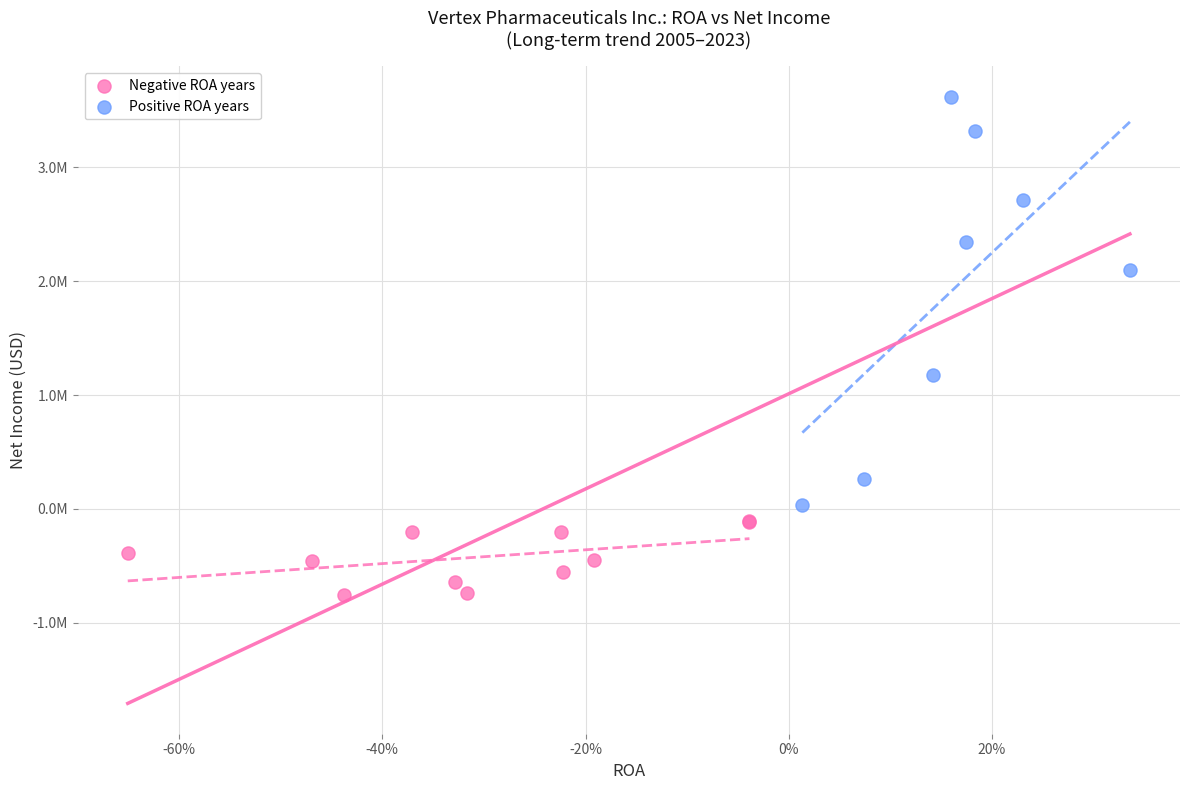

What are all the series names shown in the legend?

Negative ROA years, Positive ROA years